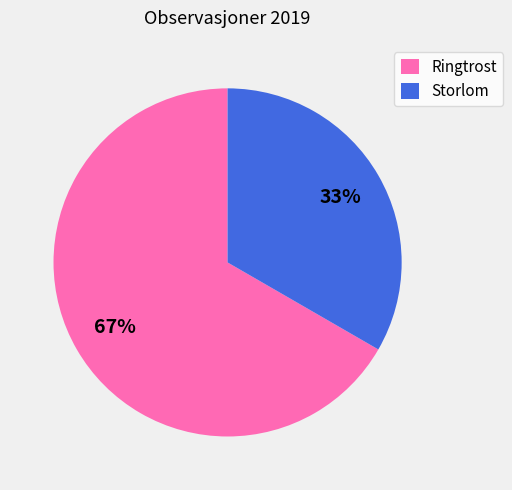

Combined, do Storlom and Ringtrost account for over 50%?

Yes